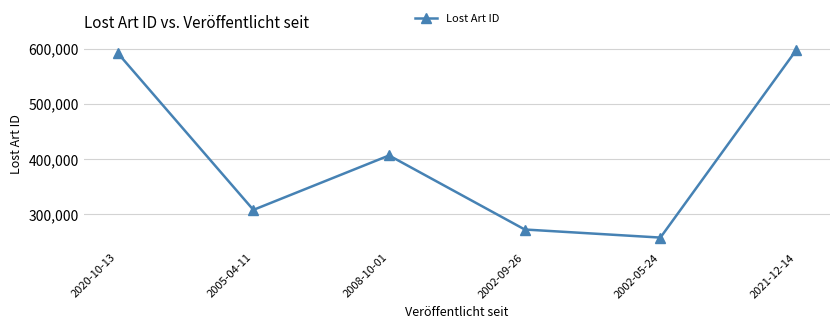

Approximately how many times larger is the value at 2002-05-24 compared to 2008-10-01?

0.6